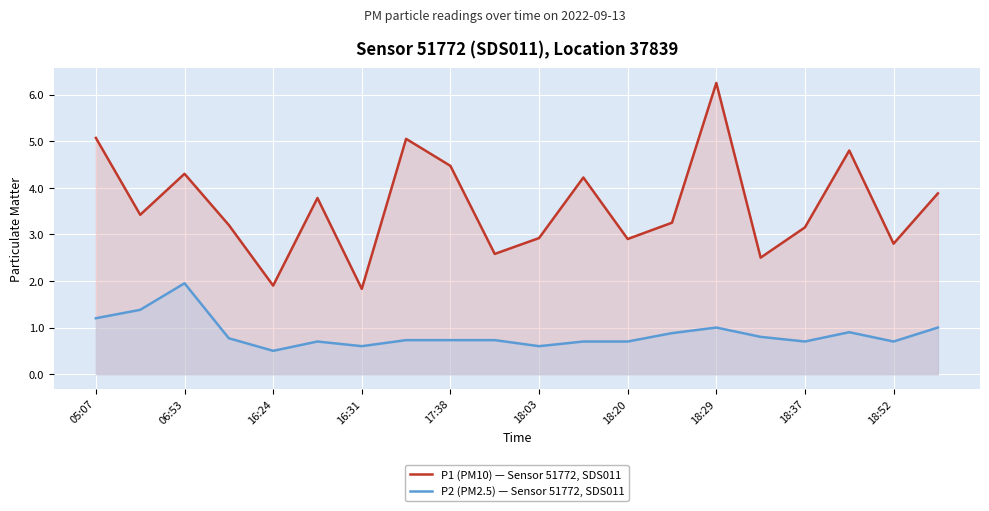

What is the difference between the highest and lowest values at 18:52?

2.1